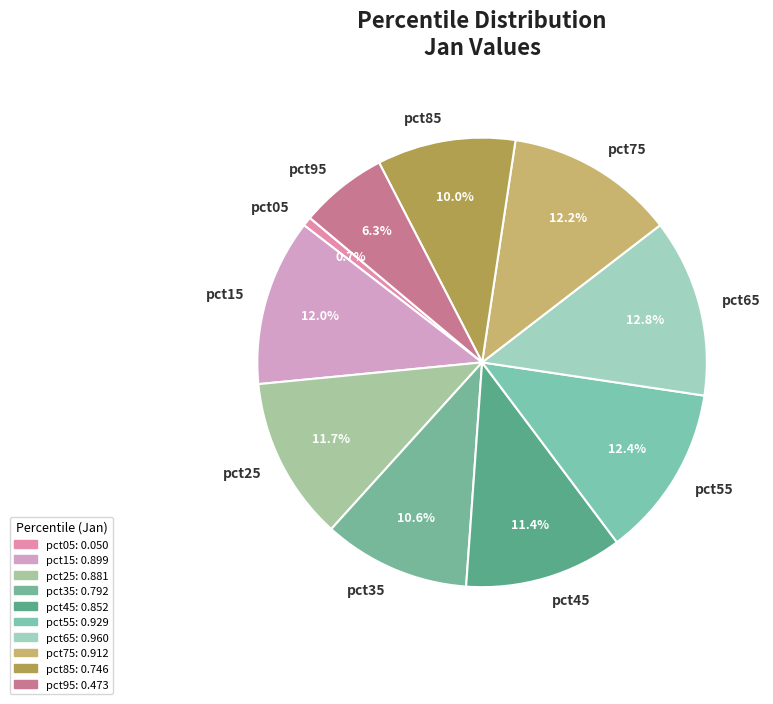

To the nearest percent, what is the difference between the pct25 and pct55 slice percentages?

1%